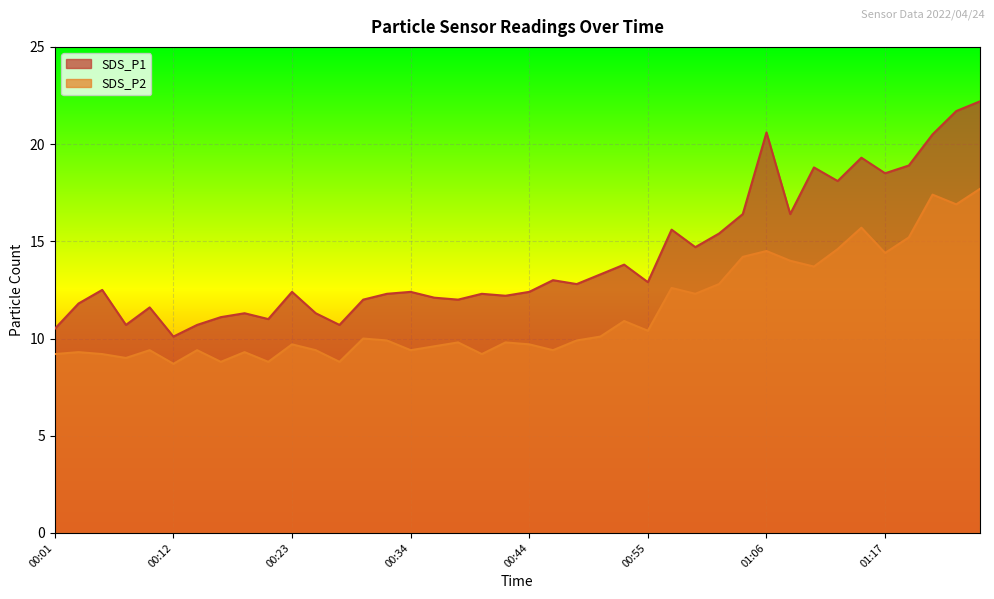

How many data points in SDS_P1 are less than 12?

11